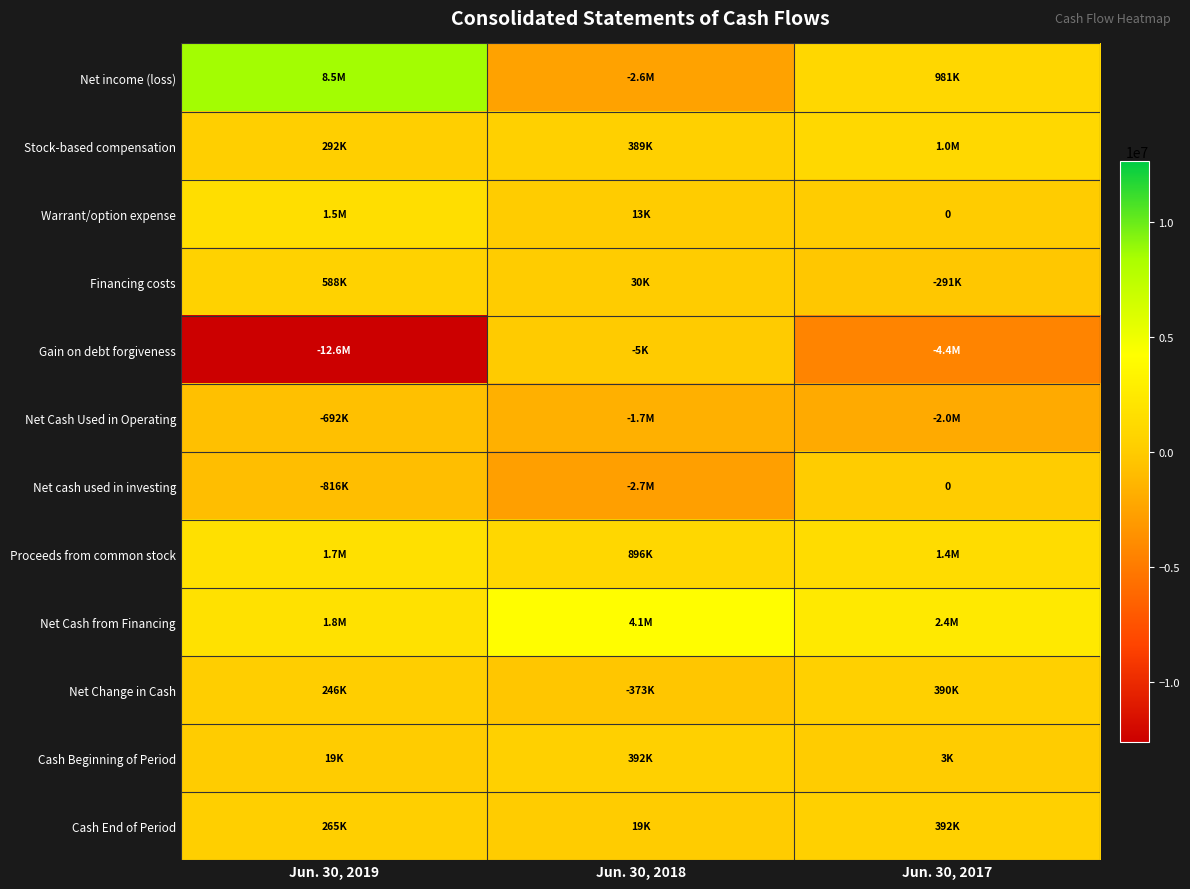

What is the approximate value of Financing costs at Jun. 30, 2019, to the nearest 10?

588080